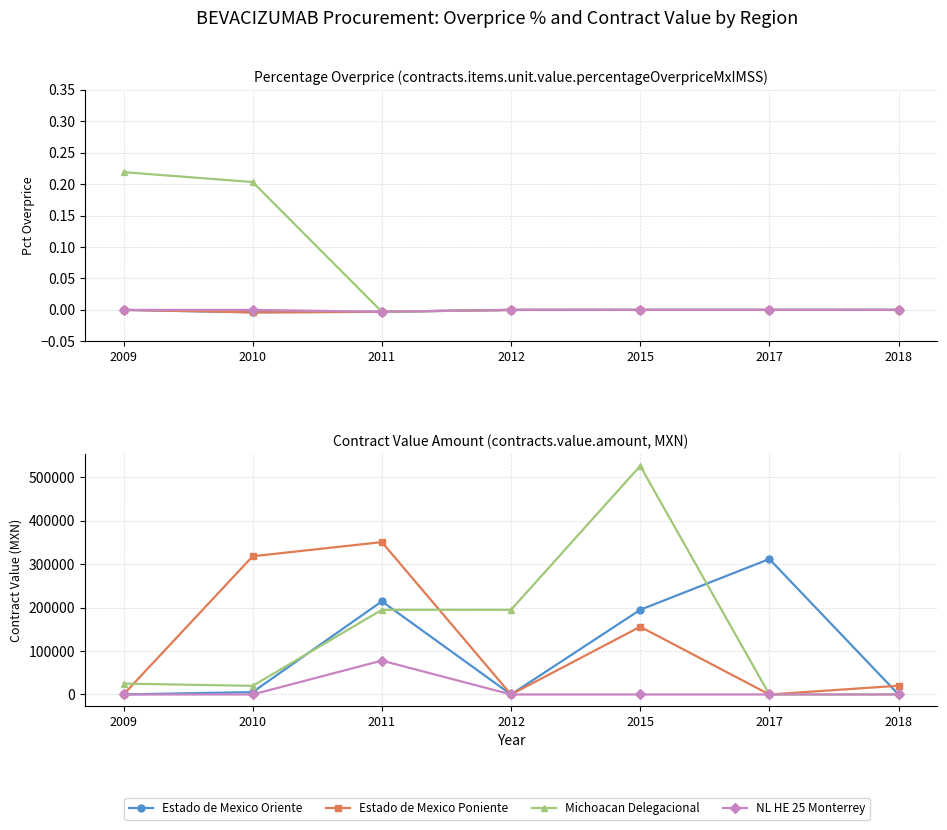

The Estado de Mexico Oriente series shows 0.0 at 2018. True or false?

True